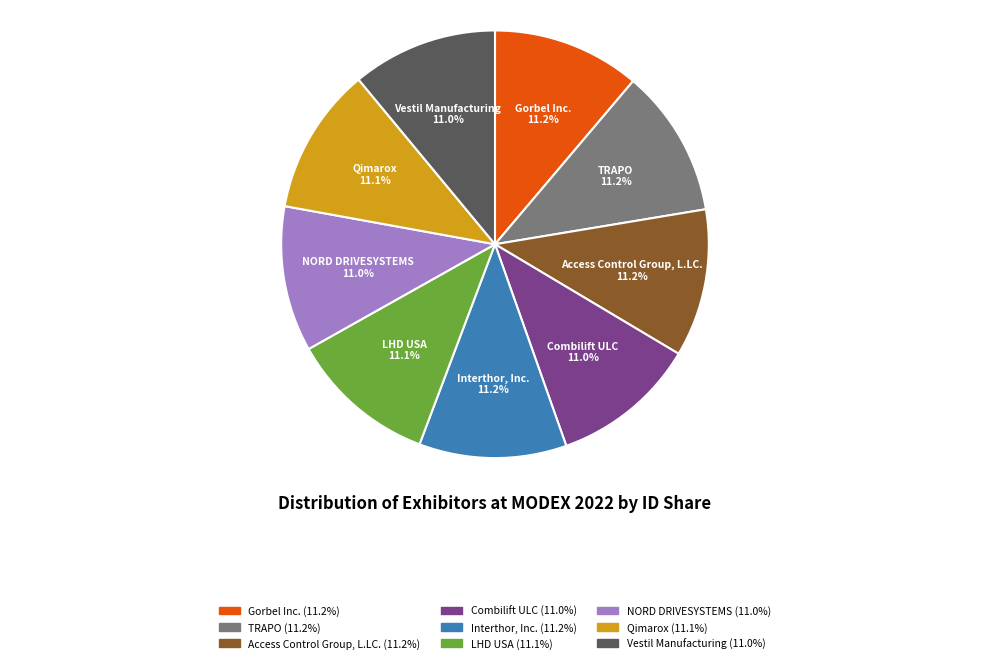

What is the ratio of the value at TRAPO to the value at Gorbel Inc.?

1.0